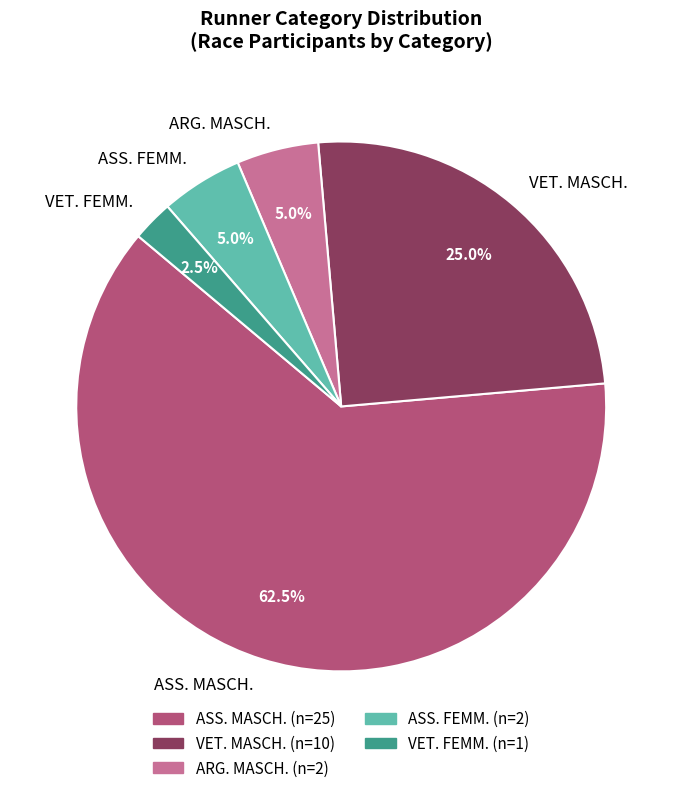

What percentage is NOT represented by VET. MASCH.?

75.0%